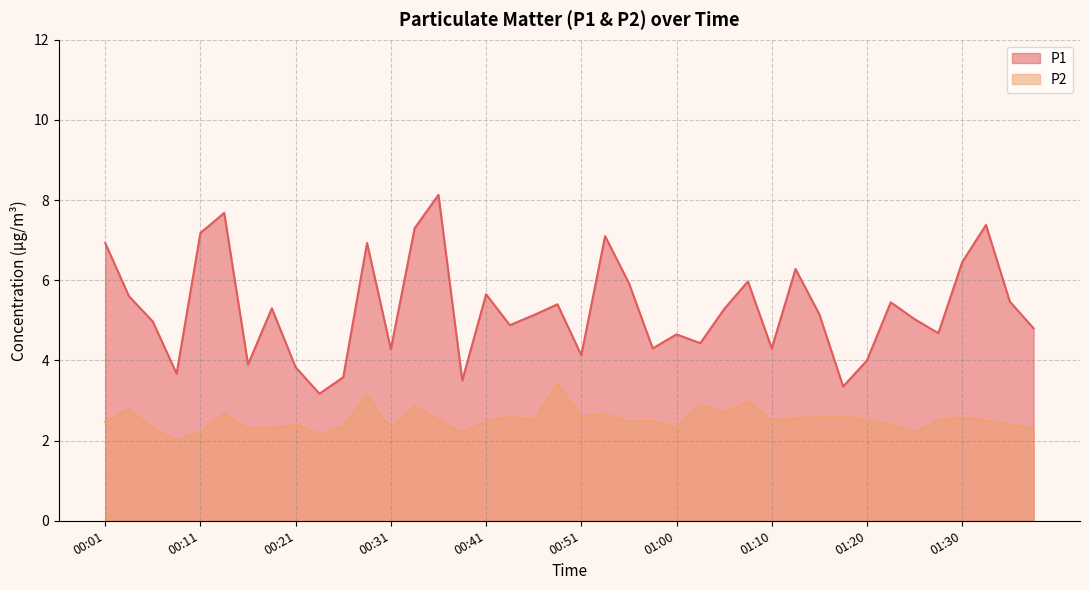

List the series in order of their peak value, lowest first.

P2, P1